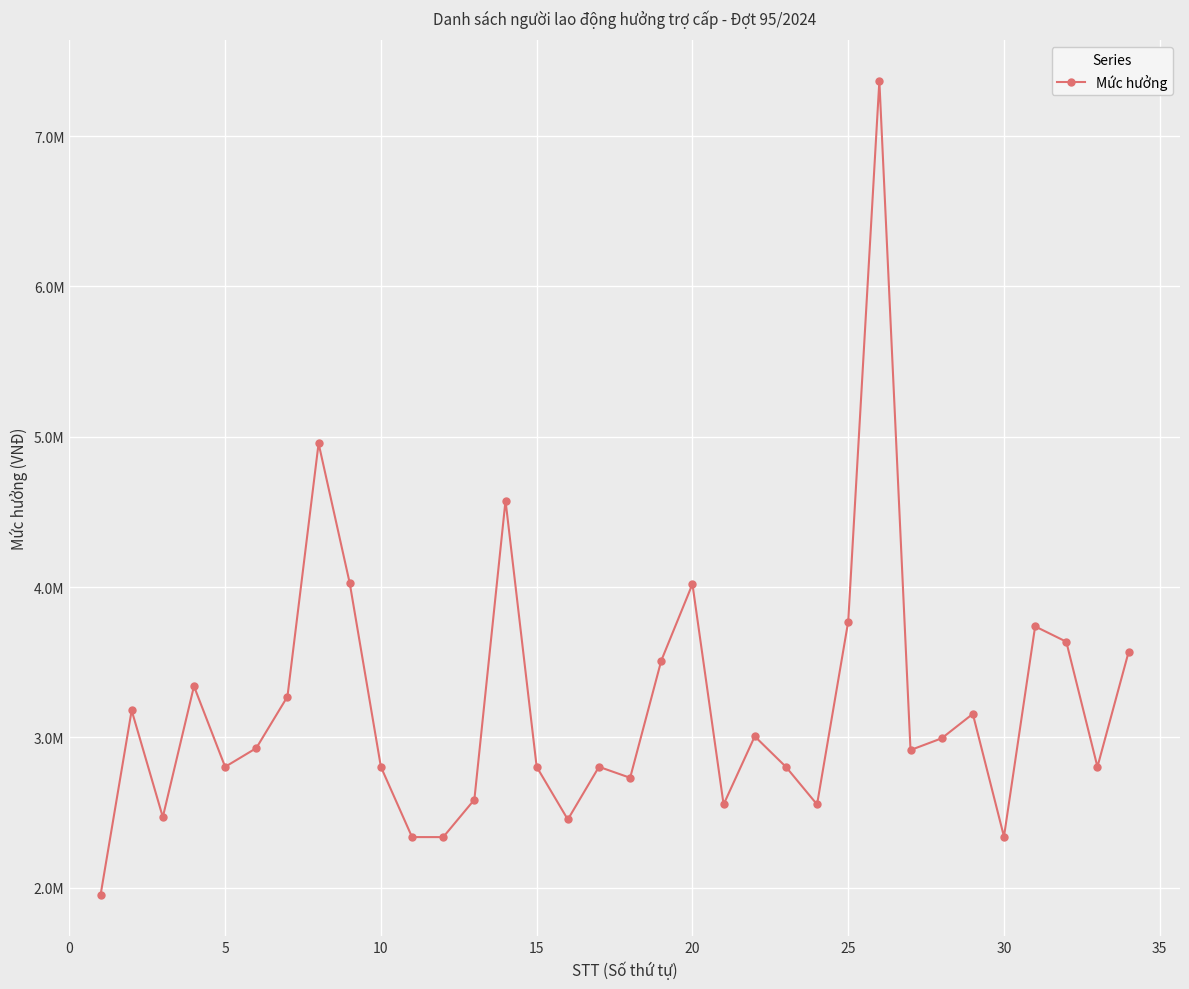

Does the chart have visible grid lines?

Yes